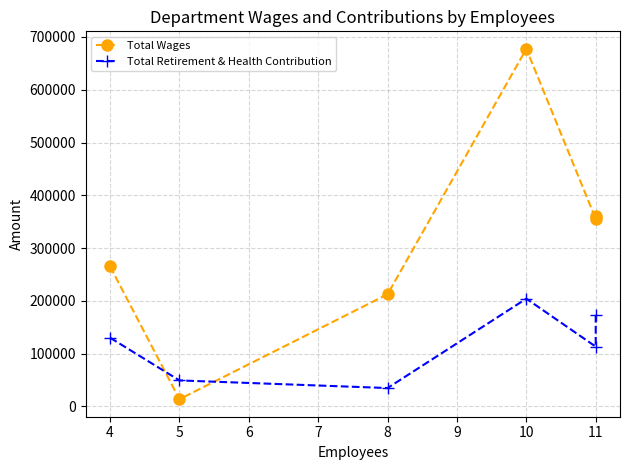

Rank the series at 11 from lowest to highest value.

Total Retirement & Health Contribution, Total Wages